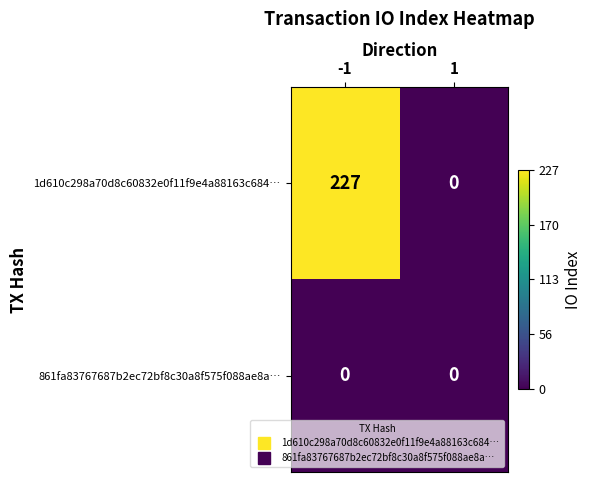

At -1, list the series in order from smallest to largest.

861fa83767687b2ec72bf8c30a8f575f088ae8a…, 1d610c298a70d8c60832e0f11f9e4a88163c684…